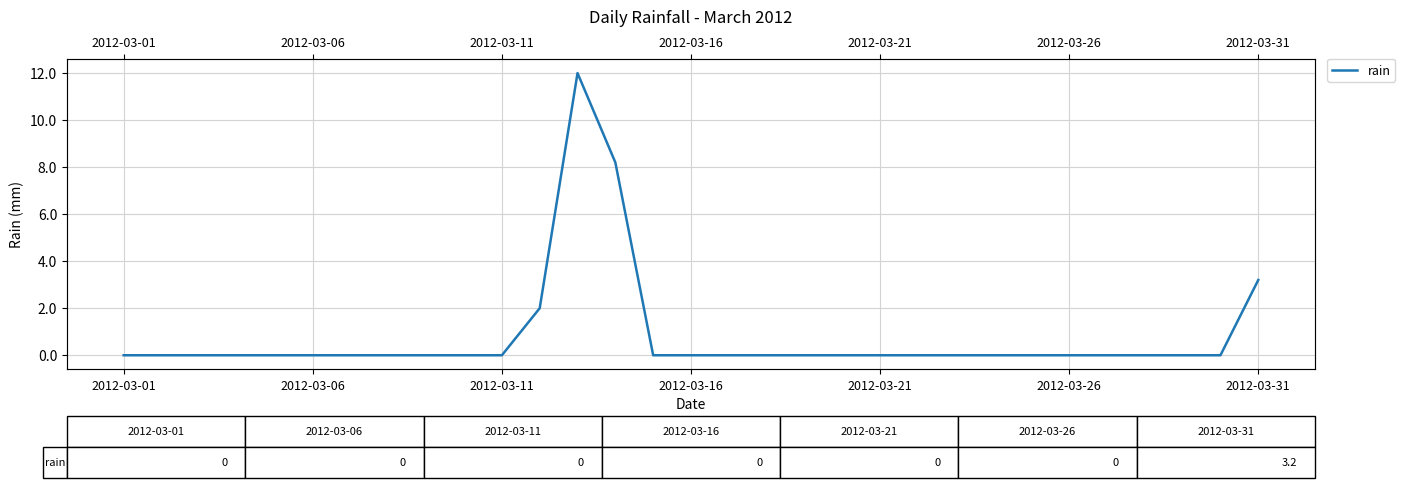

How many values exceed 0?

4